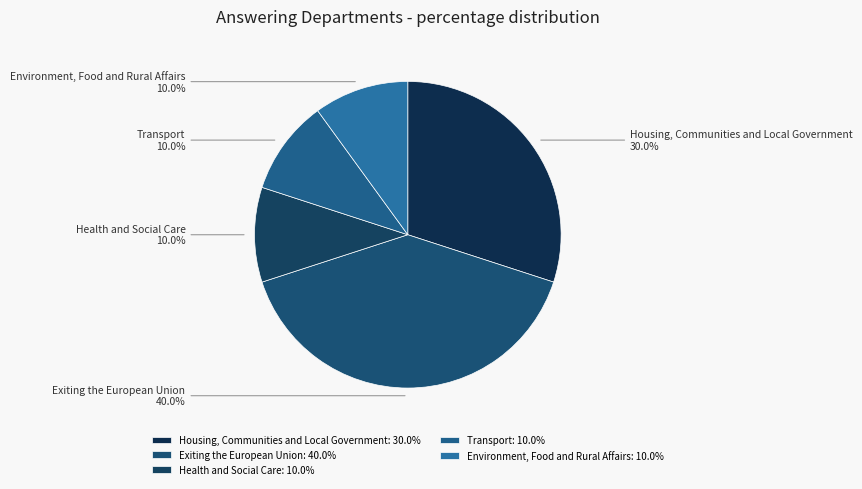

Which category has the biggest portion of the pie?

Exiting the European Union